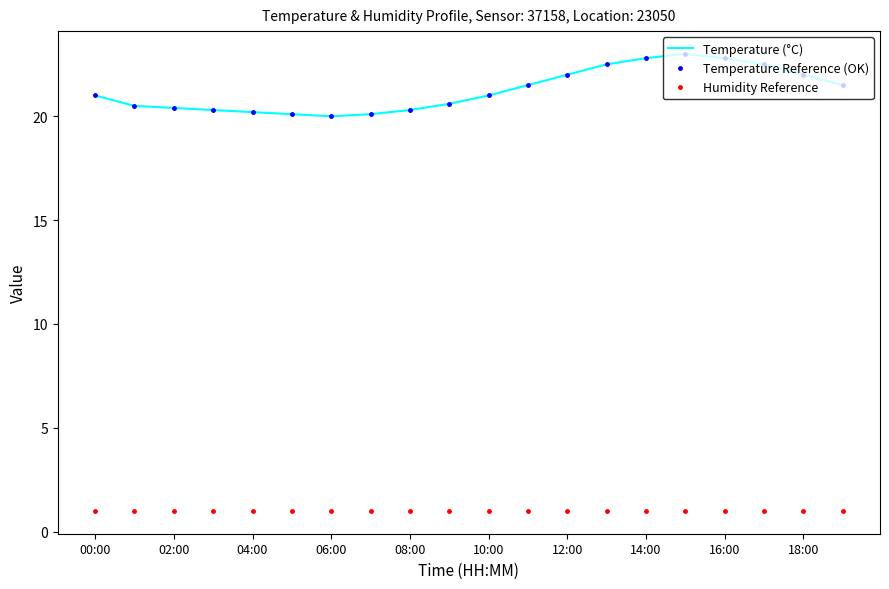

Which series has the widest spread of values?

Temperature (°C)